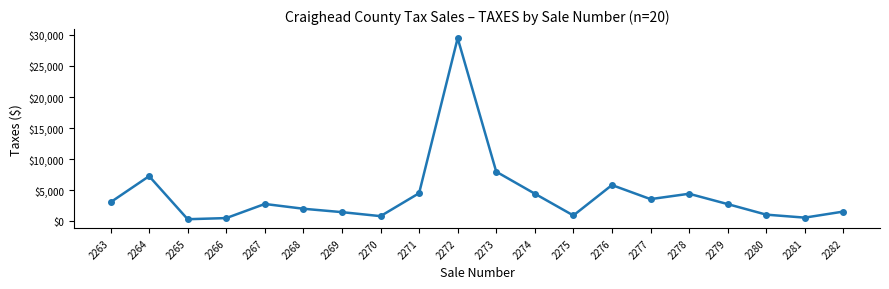

Which label corresponds to the largest value in the chart?

2272